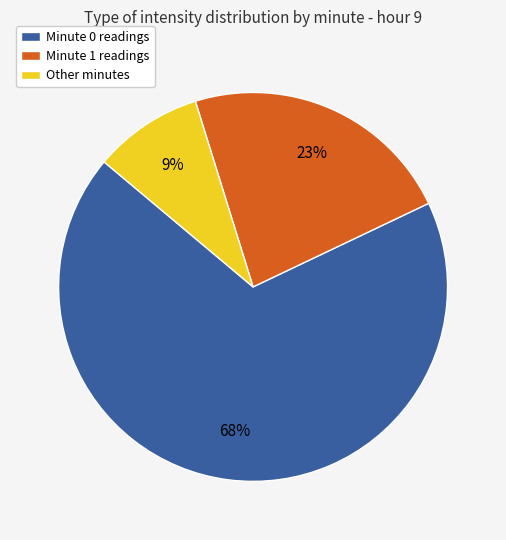

Does any single category account for the majority?

Yes